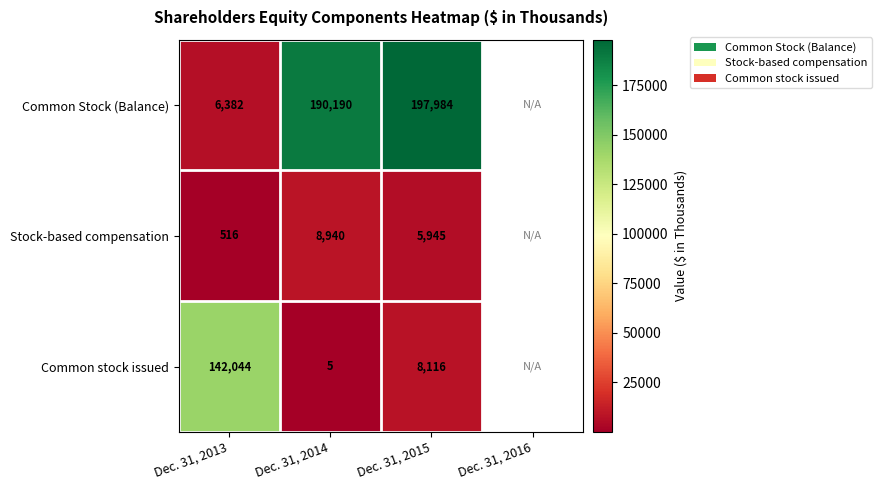

Rank the series at Dec. 31, 2013 from lowest to highest value.

Stock-based compensation, Common Stock (Balance), Common stock issued